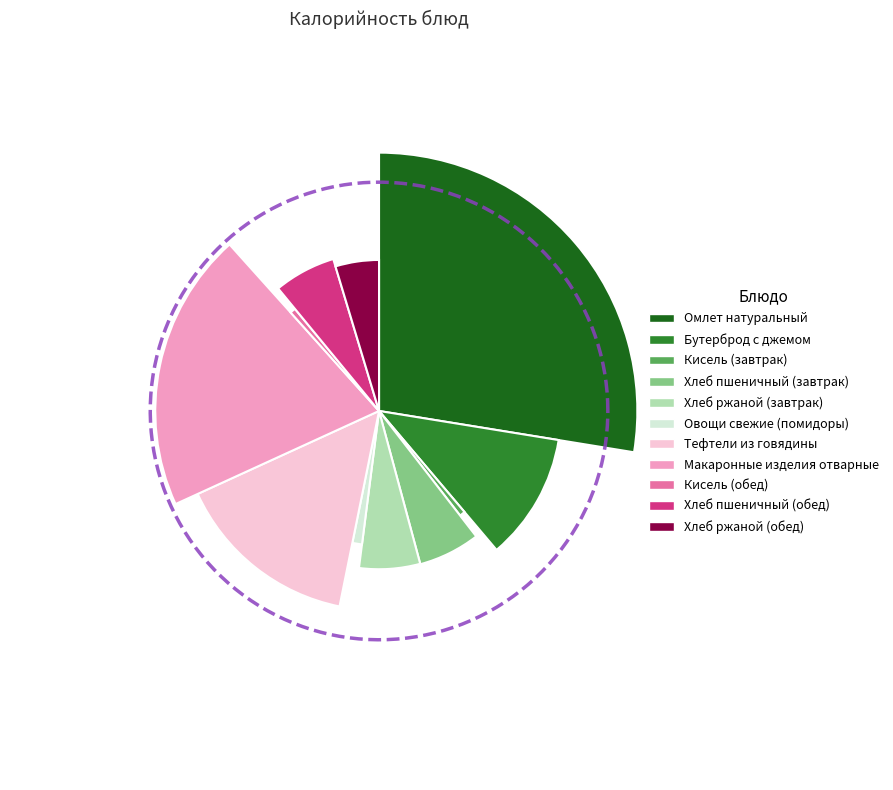

Which slice is the largest?

Омлет натуральный